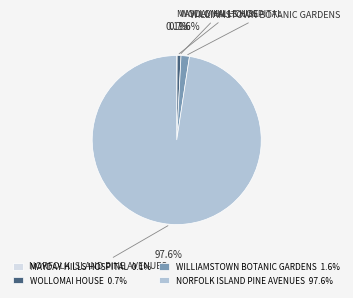

Which category has the biggest portion of the pie?

NORFOLK ISLAND PINE AVENUES